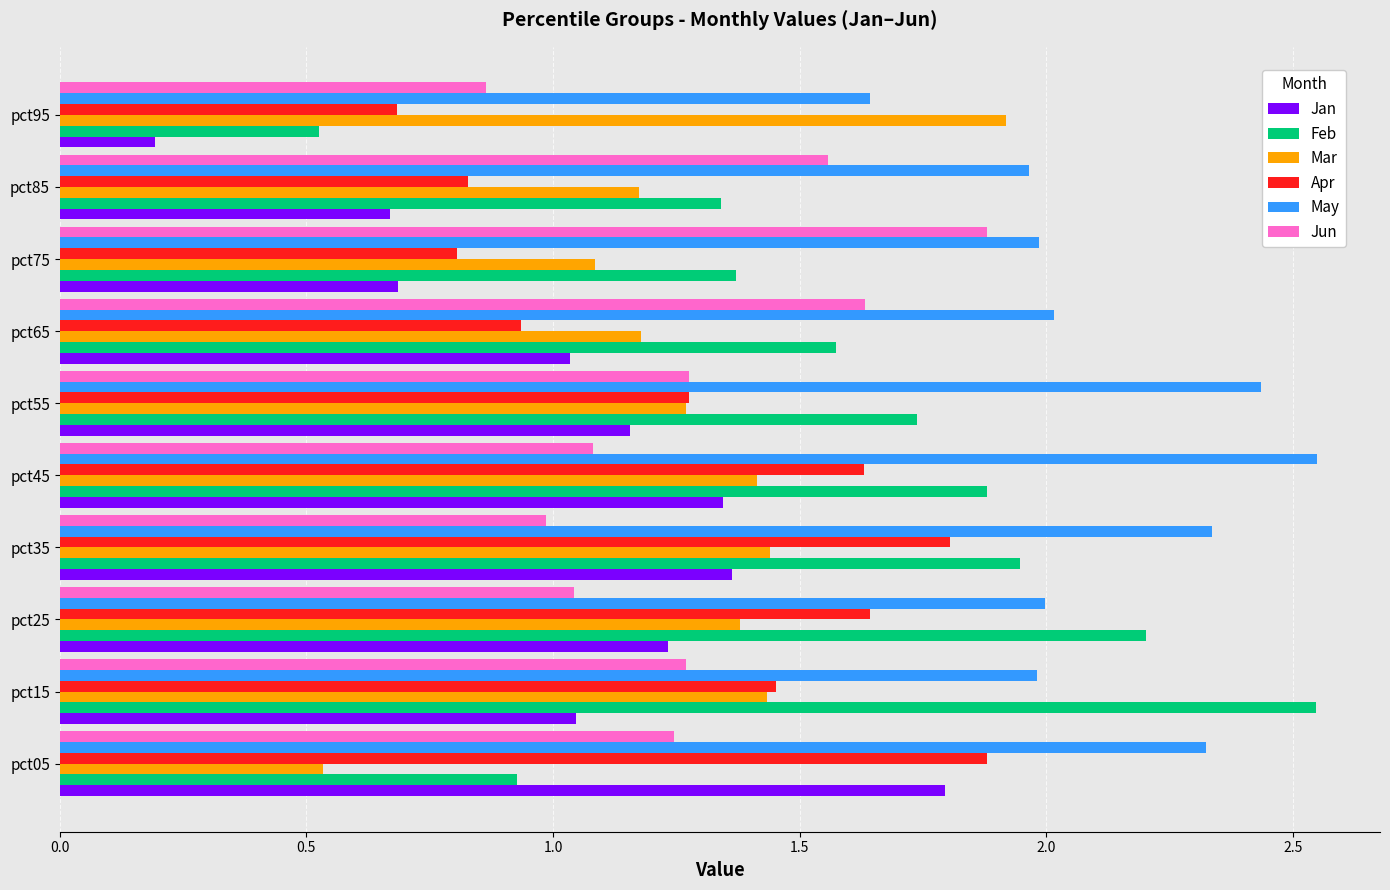

At how many categories does at least one series exceed 1?

10